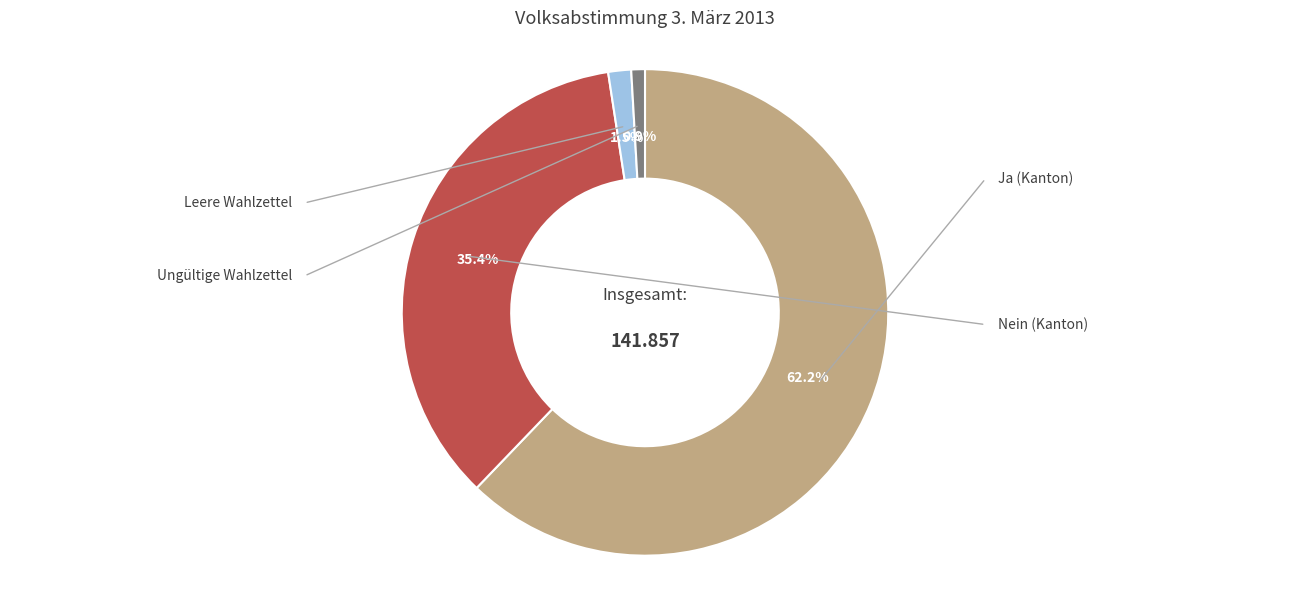

What is the largest slice in the pie chart?

Ja (Kanton)